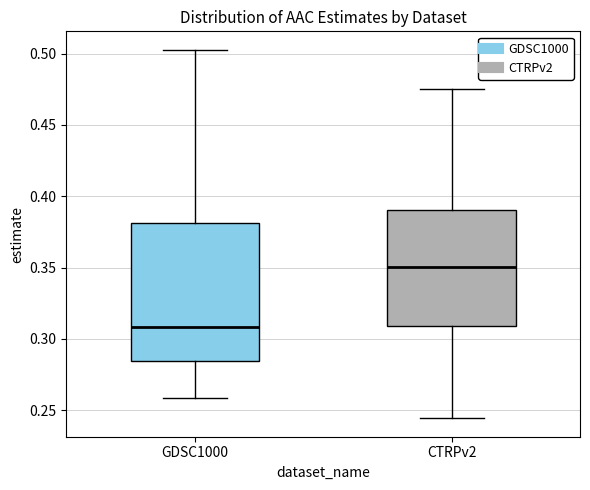

Reading left to right, read every box against the y-axis: the position of its median line, the range the box covers, and the ends of its whiskers. The values are not printed on the chart, so give them approximately, as read against the axis.

GDSC1000: median 0.310, box 0.285 to 0.380, whiskers 0.260 to 0.505
CTRPv2: median 0.350, box 0.310 to 0.390, whiskers 0.245 to 0.475